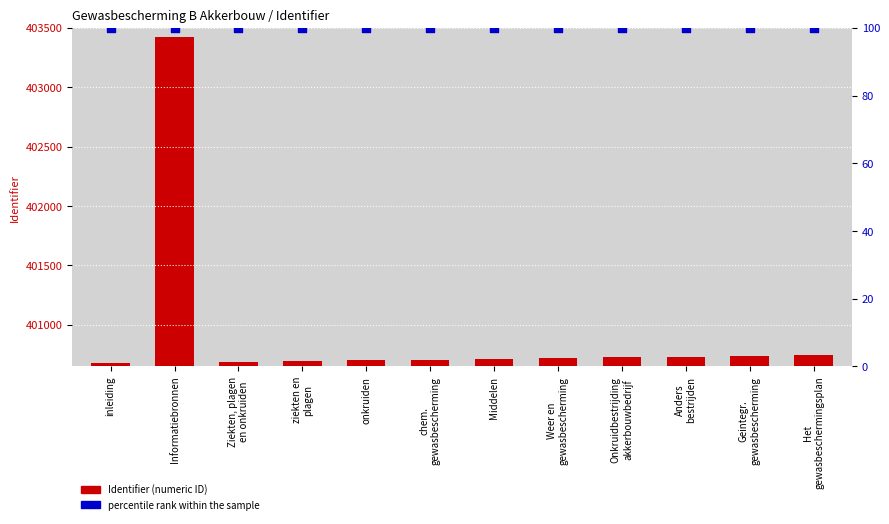

Which series reaches the maximum Y coordinate?

Identifier